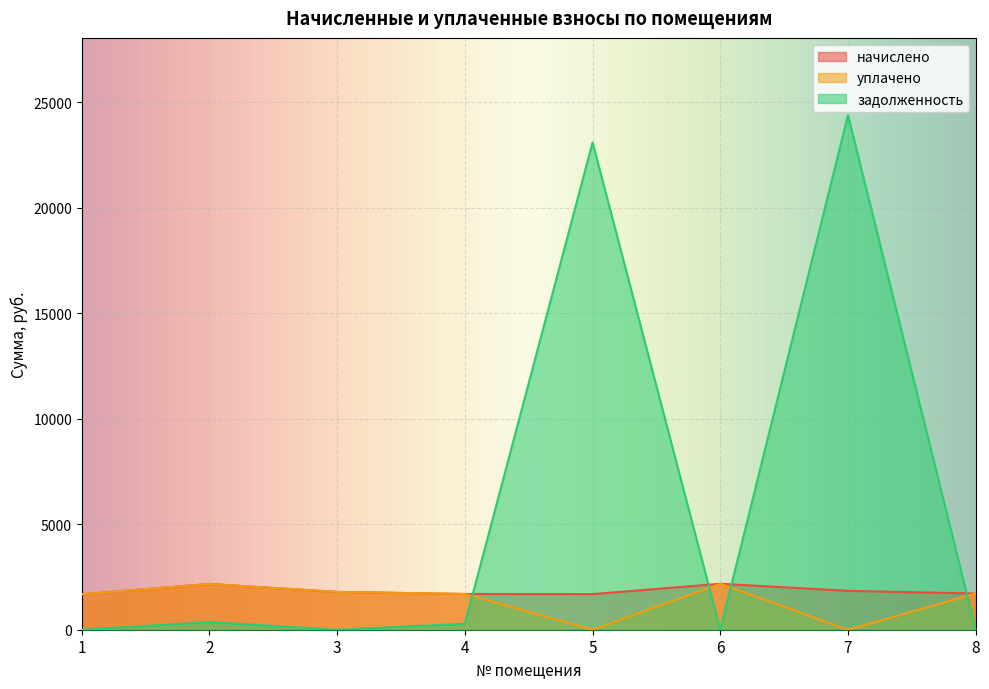

Rank the series at 6 from lowest to highest value.

задолженность, начислено, уплачено